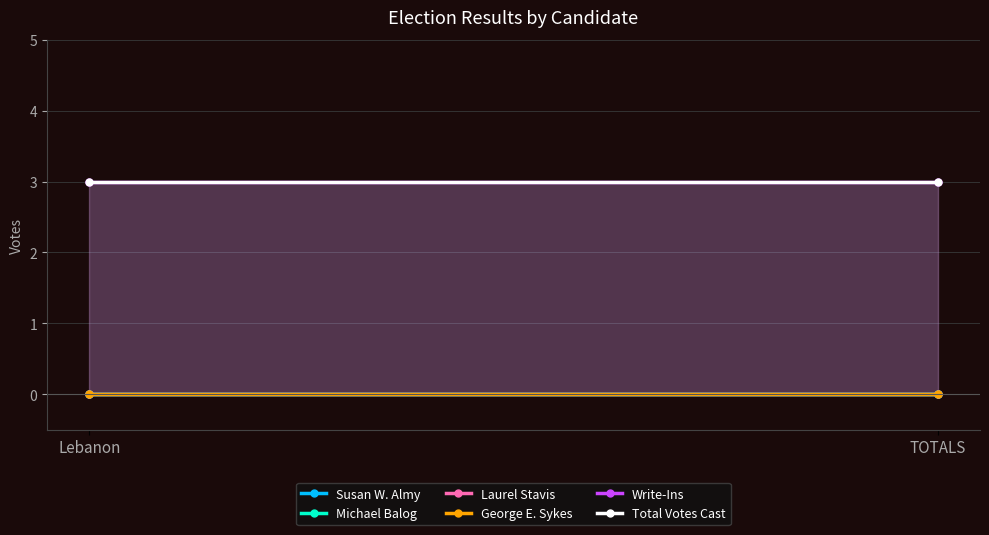

Reading left to right, list all the values displayed in this chart.

Susan W. Almy: 0	0
Michael Balog: 0	0
Laurel Stavis: 0	0
George E. Sykes: 0	0
Write-Ins: 3	3
Total Votes Cast: 3	3